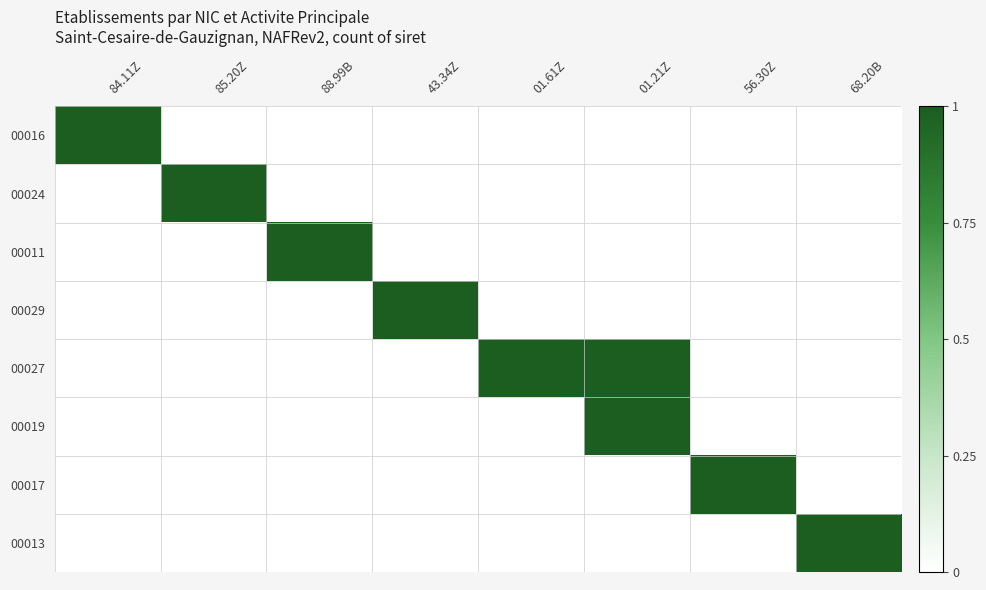

Which series has the largest total across all categories?

00027